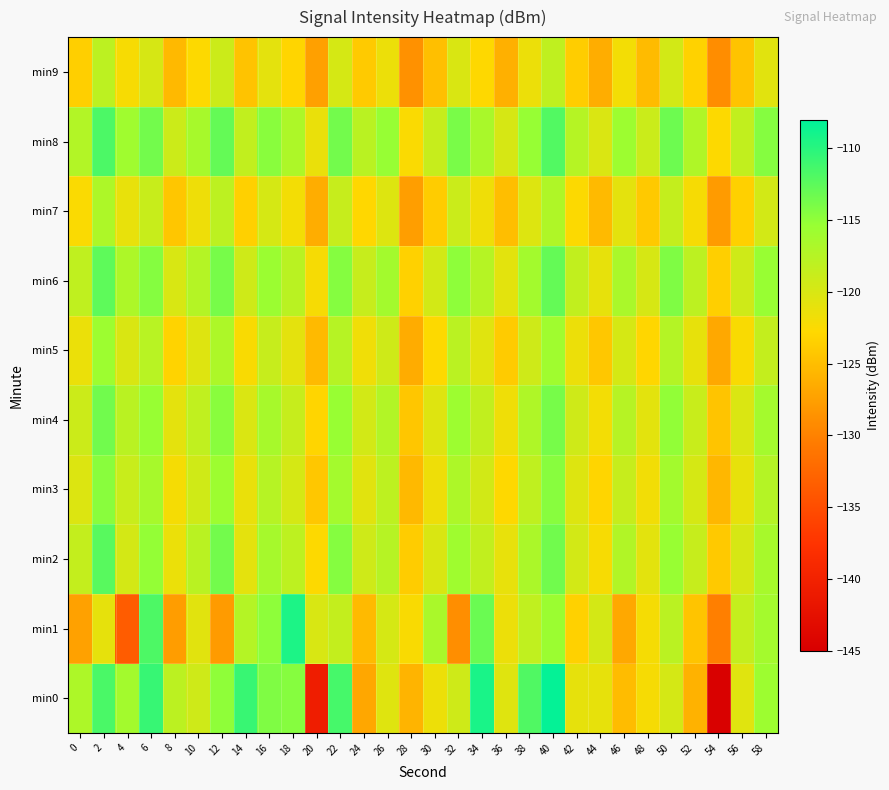

At which category does the chart reach its peak across all series?

40